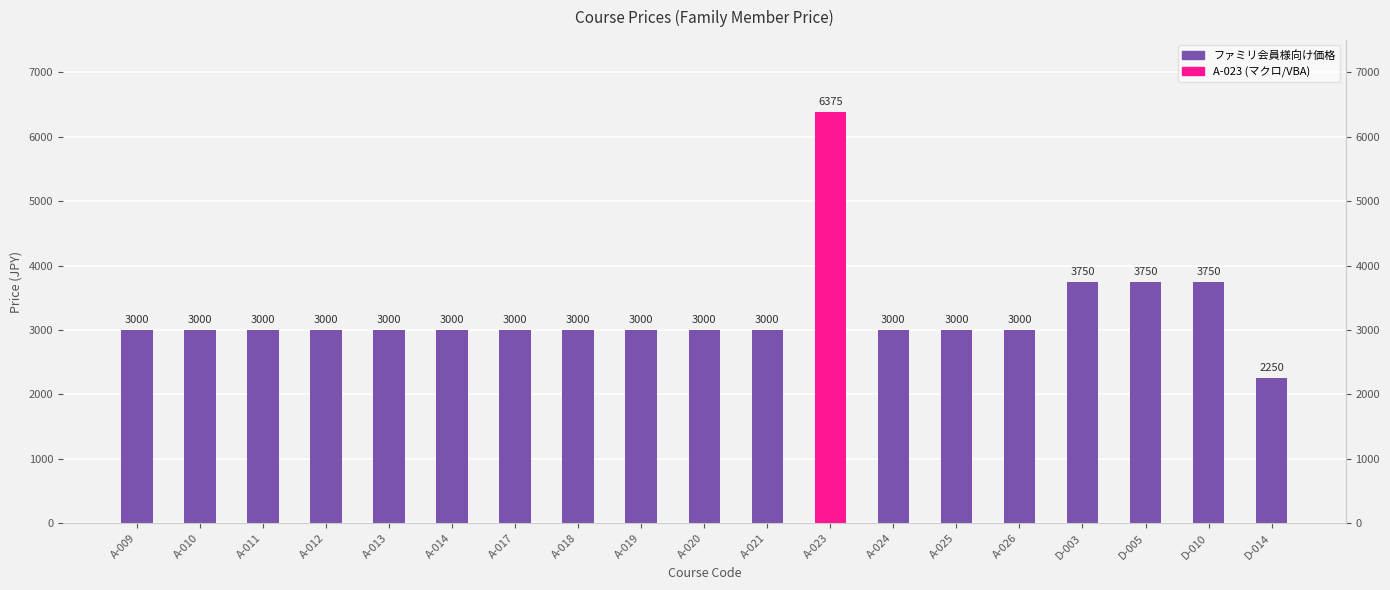

Read the value at A-014.

3000